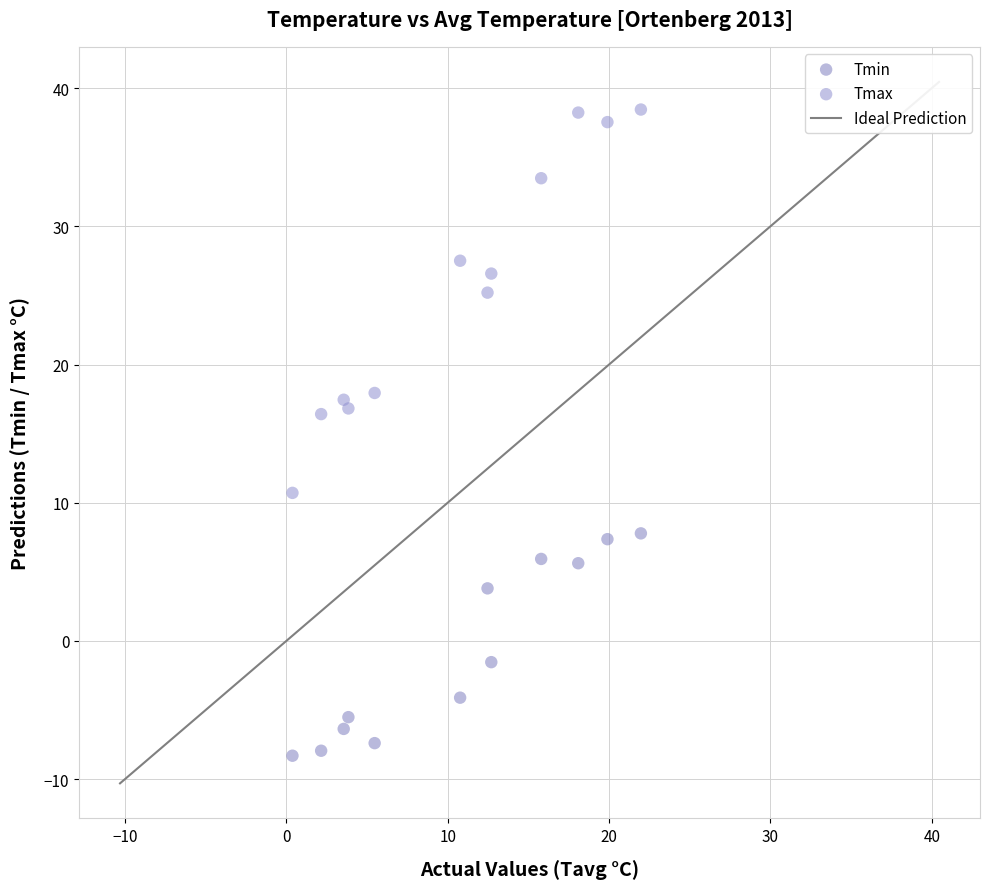

Which series has the widest spread of Y values?

Tmax